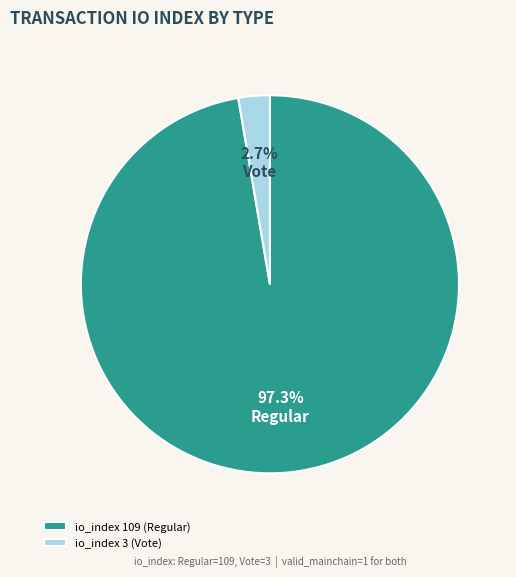

Which has a higher value, io_index 109 (Regular) or io_index 3 (Vote)?

io_index 109 (Regular)